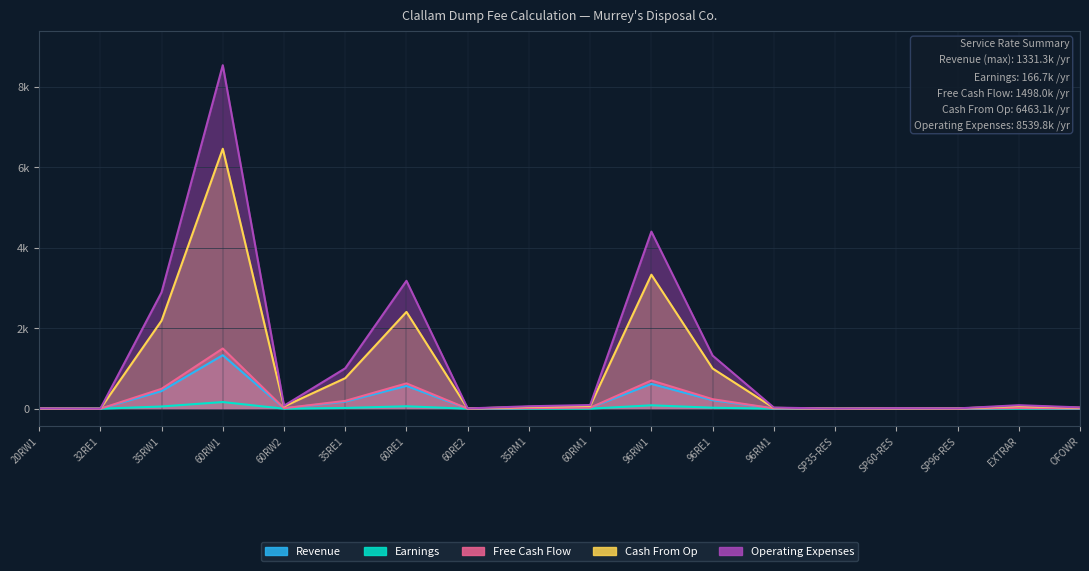

Reading right to left, list all the values displayed in this chart.

Revenue: OFOWR=6.4	EXTRAR=18.1	SP96-RES=0.9	SP60-RES=2.1	SP35-RES=0.6	96RM1=6.9	96RE1=212.0	96RW1=617.2	60RM1=24.3	35RM1=14.4	60RE2=1.3	60RE1=568.2	35RE1=176.2	60RW2=11.7	60RW1=1331.3	35RW1=439.3	32RE1=0.2	20RW1=1.5
Earnings: OFOWR=0.7	EXTRAR=1.7	SP96-RES=0.2	SP60-RES=0.3	SP35-RES=0.1	96RM1=0.6	96RE1=25.8	96RW1=86.0	60RM1=1.8	35RM1=1.2	60RE2=0.1	60RE1=62.1	35RE1=19.6	60RW2=1.5	60RW1=166.7	35RW1=56.5	32RE1=0.0	20RW1=0.1
Free Cash Flow: OFOWR=7.1	EXTRAR=19.9	SP96-RES=1.1	SP60-RES=2.4	SP35-RES=0.7	96RM1=7.4	96RE1=237.8	96RW1=703.1	60RM1=26.2	35RM1=15.6	60RE2=1.5	60RE1=630.3	35RE1=195.9	60RW2=13.2	60RW1=1498.0	35RW1=495.8	32RE1=0.2	20RW1=1.6
Cash From Op: OFOWR=25.3	EXTRAR=67.0	SP96-RES=6.7	SP60-RES=10.6	SP35-RES=2.5	96RM1=22.1	96RE1=1000.2	96RW1=3332.5	60RM1=70.2	35RM1=46.8	60RE2=5.7	60RE1=2407.3	35RE1=761.0	60RW2=57.0	60RW1=6463.1	35RW1=2189.1	32RE1=0.7	20RW1=5.7
Operating Expenses: OFOWR=33.4	EXTRAR=88.6	SP96-RES=8.9	SP60-RES=14.1	SP35-RES=3.3	96RM1=29.2	96RE1=1321.5	96RW1=4403.3	60RM1=92.8	35RM1=61.9	60RE2=7.5	60RE1=3180.8	35RE1=1005.6	60RW2=75.3	60RW1=8539.8	35RW1=2892.5	32RE1=0.9	20RW1=7.6